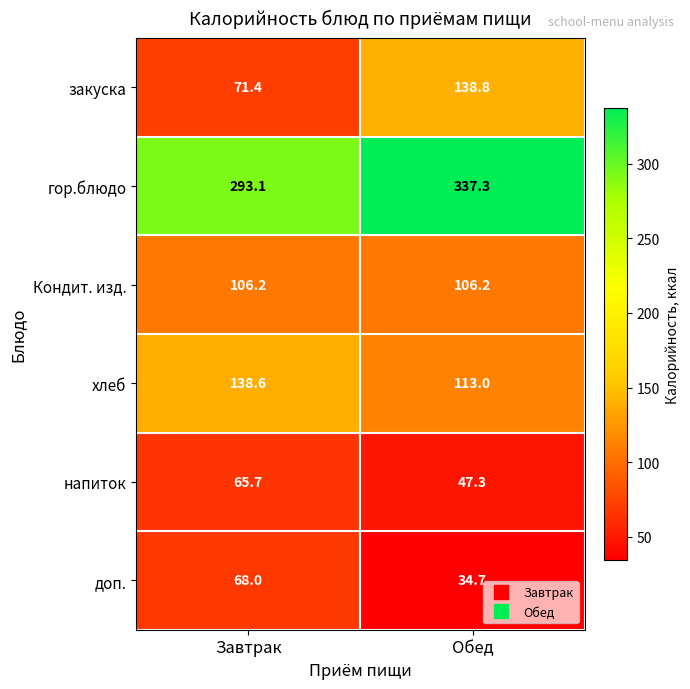

Reading left to right, transcribe all the data shown in this chart.

закуска: 71.4	138.8
гор.блюдо: 293.1	337.3
Кондит. изд.: 106.2	106.2
хлеб: 138.6	113.0
напиток: 65.7	47.3
доп.: 68.0	34.7